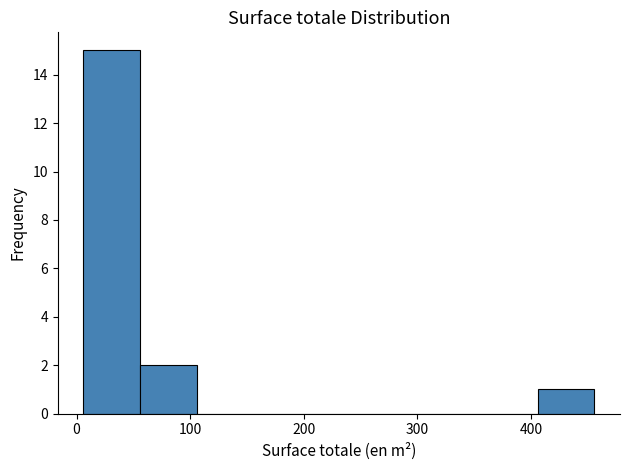

Over which range of the x-axis is the bar tallest?

6 to 56